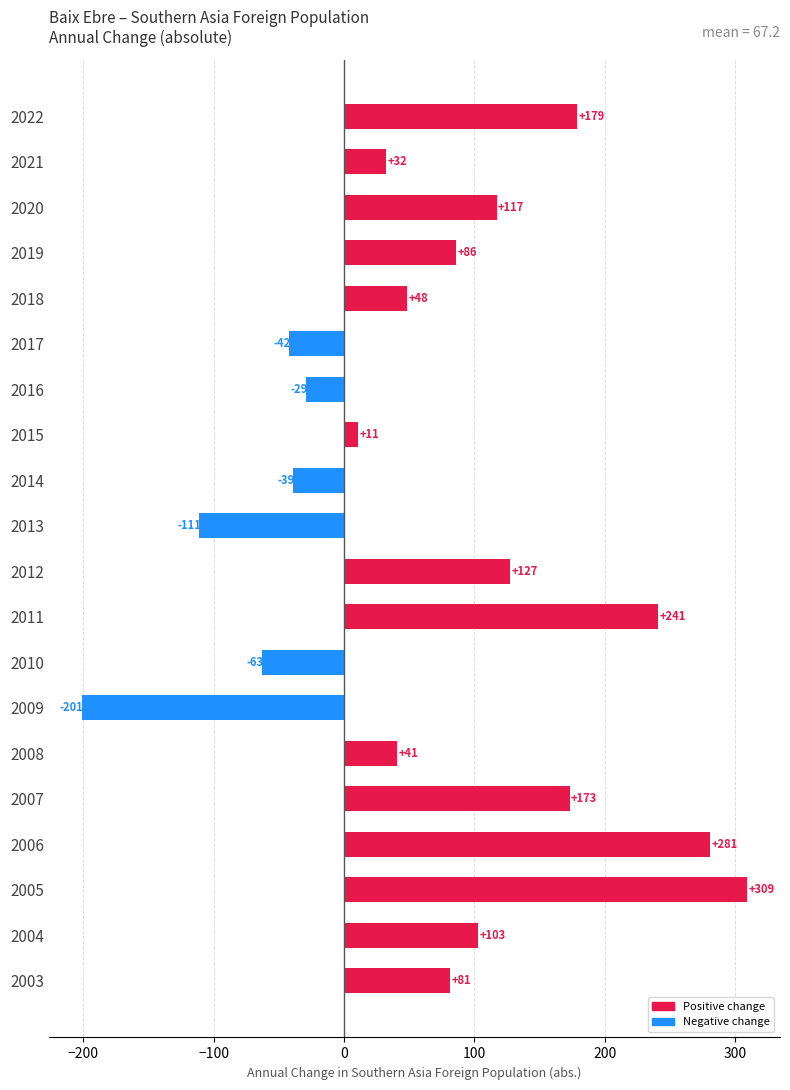

How many series are shown in this chart?

1